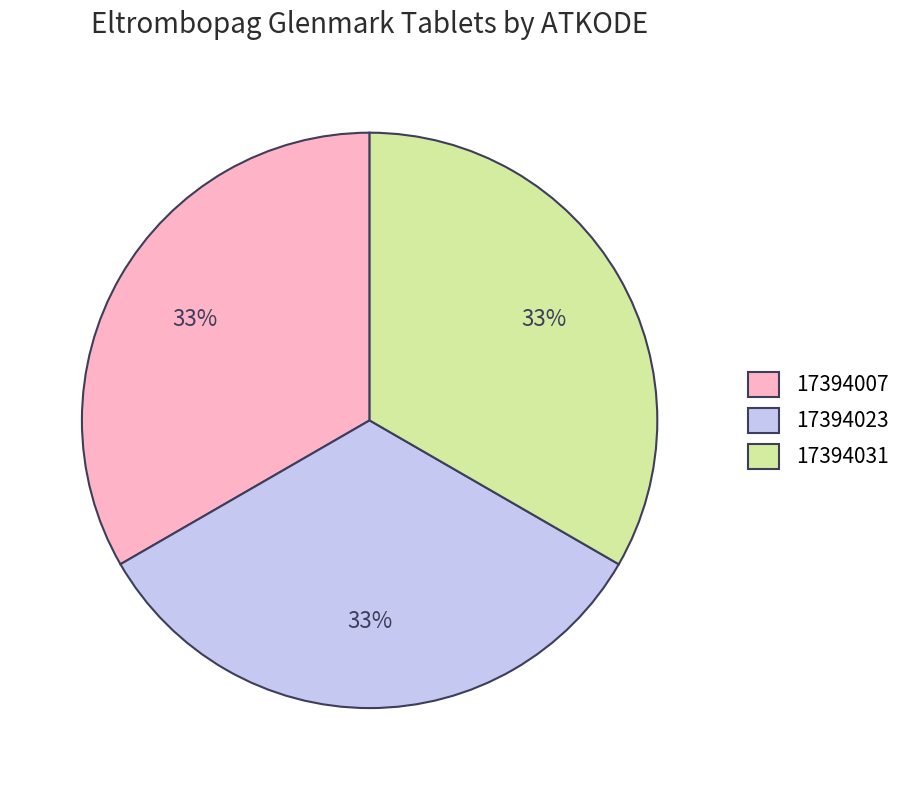

Is the sum of 17394007 and 17394023 greater than half?

Yes